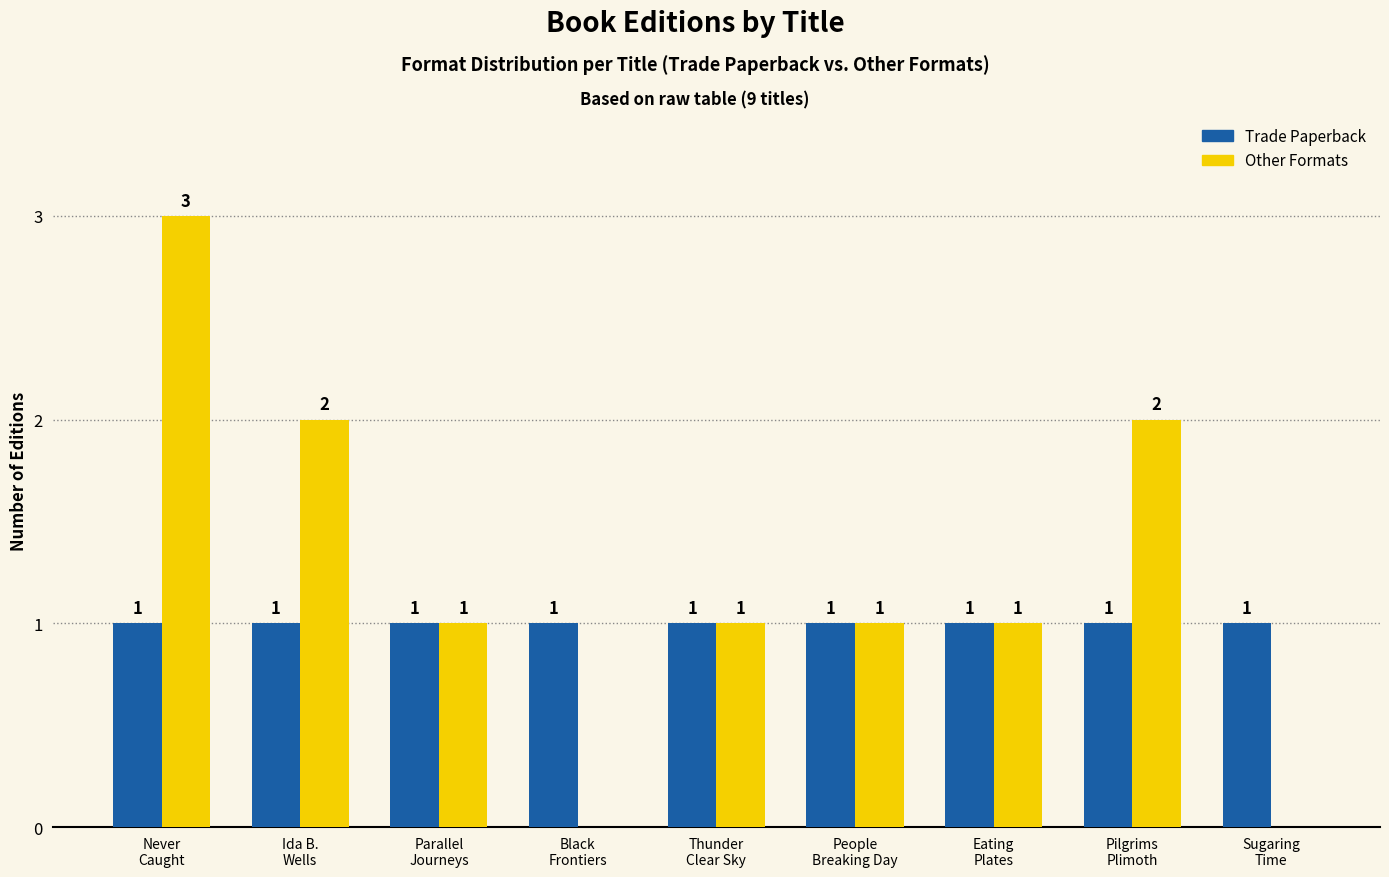

Which series has the largest total across all categories?

Other Formats